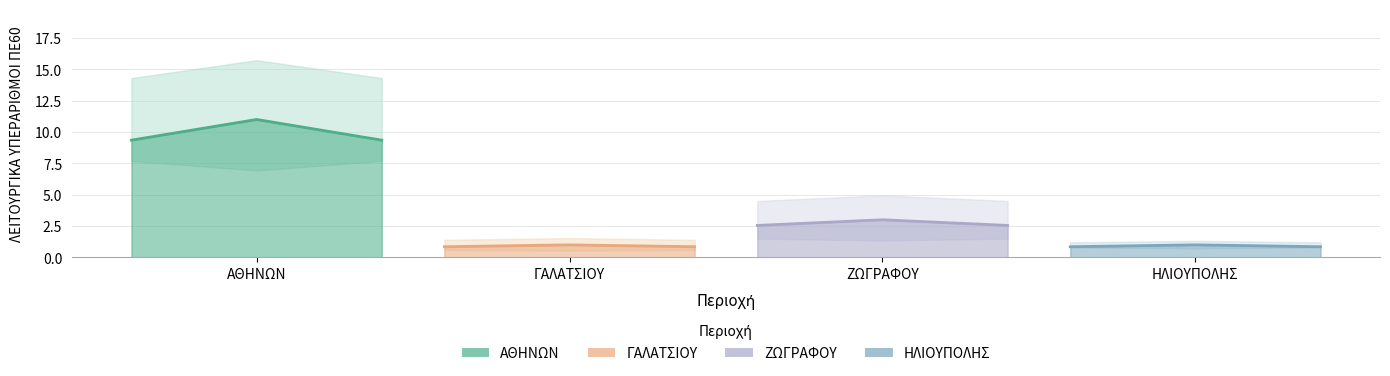

Is the value of ΓΑΛΑΤΣΙΟΥ at ΑΘΗΝΩΝ greater than the value of ΖΩΓΡΑΦΟΥ at ΑΘΗΝΩΝ?

No